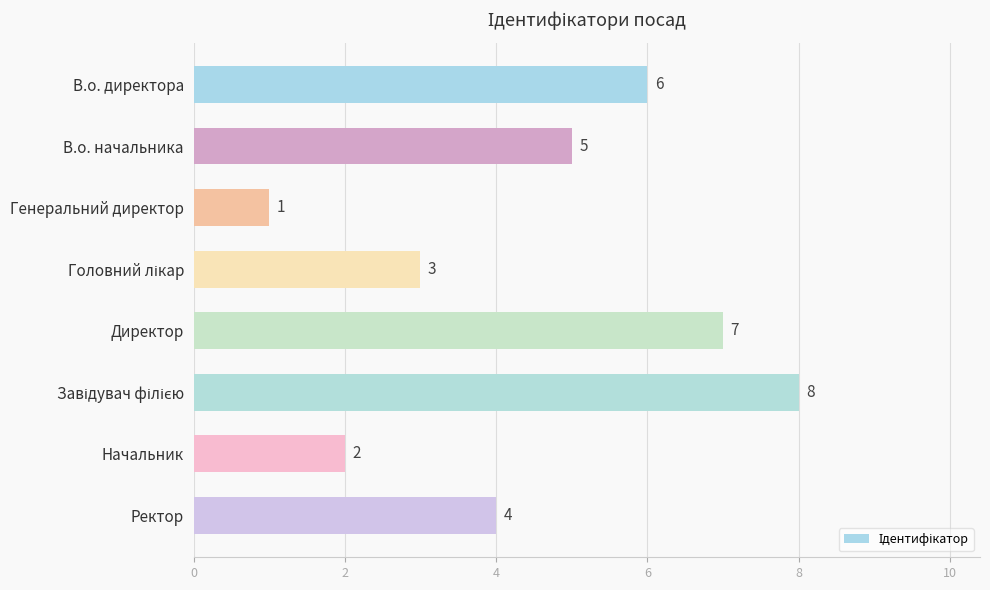

What is the label of the 2nd bar from the bottom?

Начальник